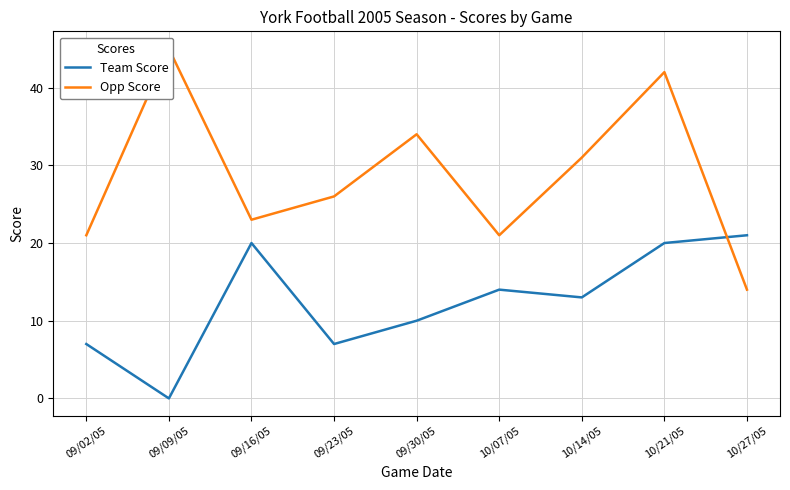

List the series in order of their peak value, lowest first.

Team Score, Opp Score